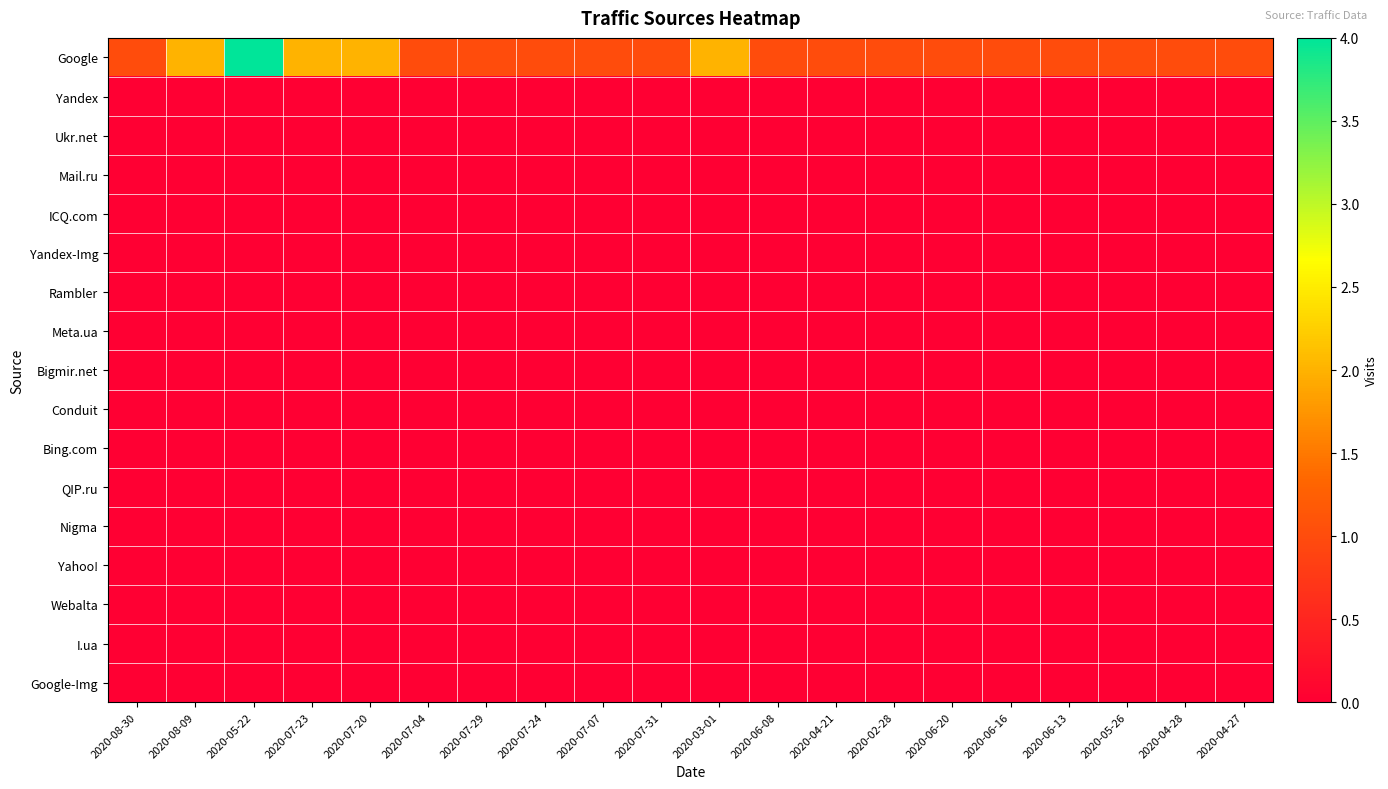

Reading left to right, list all the values displayed in this chart.

Google: 2020-08-30=1	2020-08-09=2	2020-05-22=4	2020-07-23=2	2020-07-20=2	2020-07-04=1	2020-07-29=1	2020-07-24=1	2020-07-07=1	2020-07-31=1	2020-03-01=2	2020-06-08=1	2020-04-21=1	2020-02-28=1	2020-06-20=1	2020-06-16=1	2020-06-13=1	2020-05-26=1	2020-04-28=1	2020-04-27=1
Yandex: 2020-08-30=0	2020-08-09=0	2020-05-22=0	2020-07-23=0	2020-07-20=0	2020-07-04=0	2020-07-29=0	2020-07-24=0	2020-07-07=0	2020-07-31=0	2020-03-01=0	2020-06-08=0	2020-04-21=0	2020-02-28=0	2020-06-20=0	2020-06-16=0	2020-06-13=0	2020-05-26=0	2020-04-28=0	2020-04-27=0
Ukr.net: 2020-08-30=0	2020-08-09=0	2020-05-22=0	2020-07-23=0	2020-07-20=0	2020-07-04=0	2020-07-29=0	2020-07-24=0	2020-07-07=0	2020-07-31=0	2020-03-01=0	2020-06-08=0	2020-04-21=0	2020-02-28=0	2020-06-20=0	2020-06-16=0	2020-06-13=0	2020-05-26=0	2020-04-28=0	2020-04-27=0
Mail.ru: 2020-08-30=0	2020-08-09=0	2020-05-22=0	2020-07-23=0	2020-07-20=0	2020-07-04=0	2020-07-29=0	2020-07-24=0	2020-07-07=0	2020-07-31=0	2020-03-01=0	2020-06-08=0	2020-04-21=0	2020-02-28=0	2020-06-20=0	2020-06-16=0	2020-06-13=0	2020-05-26=0	2020-04-28=0	2020-04-27=0
ICQ.com: 2020-08-30=0	2020-08-09=0	2020-05-22=0	2020-07-23=0	2020-07-20=0	2020-07-04=0	2020-07-29=0	2020-07-24=0	2020-07-07=0	2020-07-31=0	2020-03-01=0	2020-06-08=0	2020-04-21=0	2020-02-28=0	2020-06-20=0	2020-06-16=0	2020-06-13=0	2020-05-26=0	2020-04-28=0	2020-04-27=0
Yandex-Img: 2020-08-30=0	2020-08-09=0	2020-05-22=0	2020-07-23=0	2020-07-20=0	2020-07-04=0	2020-07-29=0	2020-07-24=0	2020-07-07=0	2020-07-31=0	2020-03-01=0	2020-06-08=0	2020-04-21=0	2020-02-28=0	2020-06-20=0	2020-06-16=0	2020-06-13=0	2020-05-26=0	2020-04-28=0	2020-04-27=0
Rambler: 2020-08-30=0	2020-08-09=0	2020-05-22=0	2020-07-23=0	2020-07-20=0	2020-07-04=0	2020-07-29=0	2020-07-24=0	2020-07-07=0	2020-07-31=0	2020-03-01=0	2020-06-08=0	2020-04-21=0	2020-02-28=0	2020-06-20=0	2020-06-16=0	2020-06-13=0	2020-05-26=0	2020-04-28=0	2020-04-27=0
Meta.ua: 2020-08-30=0	2020-08-09=0	2020-05-22=0	2020-07-23=0	2020-07-20=0	2020-07-04=0	2020-07-29=0	2020-07-24=0	2020-07-07=0	2020-07-31=0	2020-03-01=0	2020-06-08=0	2020-04-21=0	2020-02-28=0	2020-06-20=0	2020-06-16=0	2020-06-13=0	2020-05-26=0	2020-04-28=0	2020-04-27=0
Bigmir.net: 2020-08-30=0	2020-08-09=0	2020-05-22=0	2020-07-23=0	2020-07-20=0	2020-07-04=0	2020-07-29=0	2020-07-24=0	2020-07-07=0	2020-07-31=0	2020-03-01=0	2020-06-08=0	2020-04-21=0	2020-02-28=0	2020-06-20=0	2020-06-16=0	2020-06-13=0	2020-05-26=0	2020-04-28=0	2020-04-27=0
Conduit: 2020-08-30=0	2020-08-09=0	2020-05-22=0	2020-07-23=0	2020-07-20=0	2020-07-04=0	2020-07-29=0	2020-07-24=0	2020-07-07=0	2020-07-31=0	2020-03-01=0	2020-06-08=0	2020-04-21=0	2020-02-28=0	2020-06-20=0	2020-06-16=0	2020-06-13=0	2020-05-26=0	2020-04-28=0	2020-04-27=0
Bing.com: 2020-08-30=0	2020-08-09=0	2020-05-22=0	2020-07-23=0	2020-07-20=0	2020-07-04=0	2020-07-29=0	2020-07-24=0	2020-07-07=0	2020-07-31=0	2020-03-01=0	2020-06-08=0	2020-04-21=0	2020-02-28=0	2020-06-20=0	2020-06-16=0	2020-06-13=0	2020-05-26=0	2020-04-28=0	2020-04-27=0
QIP.ru: 2020-08-30=0	2020-08-09=0	2020-05-22=0	2020-07-23=0	2020-07-20=0	2020-07-04=0	2020-07-29=0	2020-07-24=0	2020-07-07=0	2020-07-31=0	2020-03-01=0	2020-06-08=0	2020-04-21=0	2020-02-28=0	2020-06-20=0	2020-06-16=0	2020-06-13=0	2020-05-26=0	2020-04-28=0	2020-04-27=0
Nigma: 2020-08-30=0	2020-08-09=0	2020-05-22=0	2020-07-23=0	2020-07-20=0	2020-07-04=0	2020-07-29=0	2020-07-24=0	2020-07-07=0	2020-07-31=0	2020-03-01=0	2020-06-08=0	2020-04-21=0	2020-02-28=0	2020-06-20=0	2020-06-16=0	2020-06-13=0	2020-05-26=0	2020-04-28=0	2020-04-27=0
Yahoo!: 2020-08-30=0	2020-08-09=0	2020-05-22=0	2020-07-23=0	2020-07-20=0	2020-07-04=0	2020-07-29=0	2020-07-24=0	2020-07-07=0	2020-07-31=0	2020-03-01=0	2020-06-08=0	2020-04-21=0	2020-02-28=0	2020-06-20=0	2020-06-16=0	2020-06-13=0	2020-05-26=0	2020-04-28=0	2020-04-27=0
Webalta: 2020-08-30=0	2020-08-09=0	2020-05-22=0	2020-07-23=0	2020-07-20=0	2020-07-04=0	2020-07-29=0	2020-07-24=0	2020-07-07=0	2020-07-31=0	2020-03-01=0	2020-06-08=0	2020-04-21=0	2020-02-28=0	2020-06-20=0	2020-06-16=0	2020-06-13=0	2020-05-26=0	2020-04-28=0	2020-04-27=0
I.ua: 2020-08-30=0	2020-08-09=0	2020-05-22=0	2020-07-23=0	2020-07-20=0	2020-07-04=0	2020-07-29=0	2020-07-24=0	2020-07-07=0	2020-07-31=0	2020-03-01=0	2020-06-08=0	2020-04-21=0	2020-02-28=0	2020-06-20=0	2020-06-16=0	2020-06-13=0	2020-05-26=0	2020-04-28=0	2020-04-27=0
Google-Img: 2020-08-30=0	2020-08-09=0	2020-05-22=0	2020-07-23=0	2020-07-20=0	2020-07-04=0	2020-07-29=0	2020-07-24=0	2020-07-07=0	2020-07-31=0	2020-03-01=0	2020-06-08=0	2020-04-21=0	2020-02-28=0	2020-06-20=0	2020-06-16=0	2020-06-13=0	2020-05-26=0	2020-04-28=0	2020-04-27=0